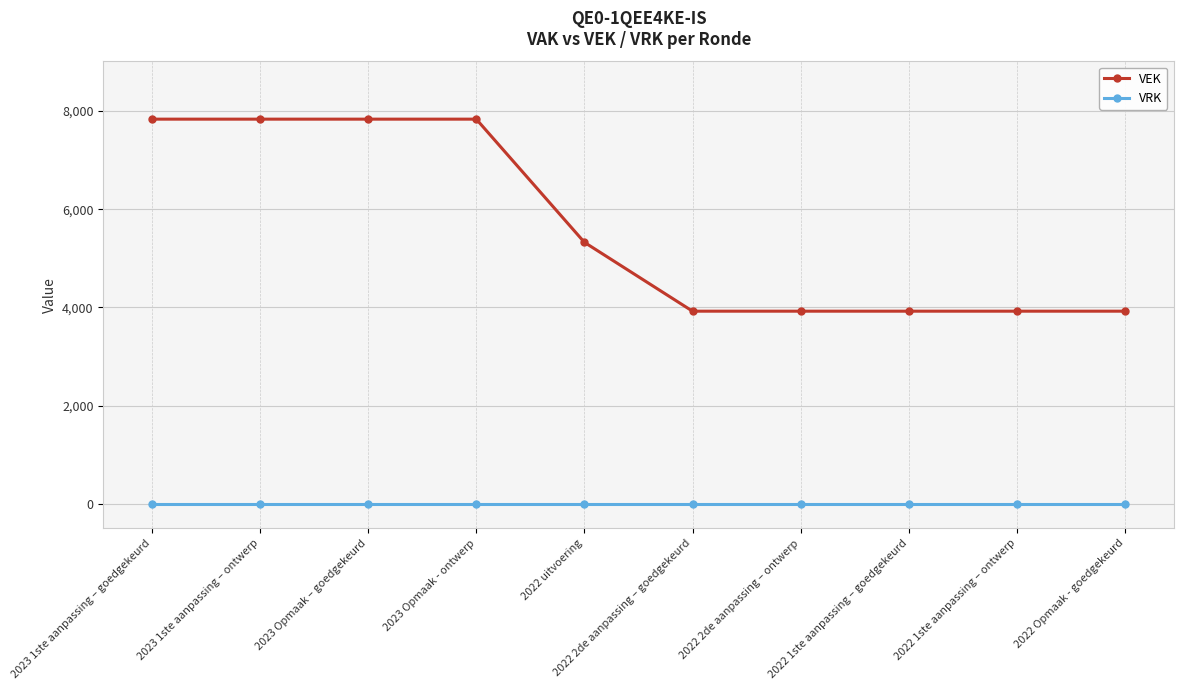

Which series has the largest range (max minus min)?

VEK